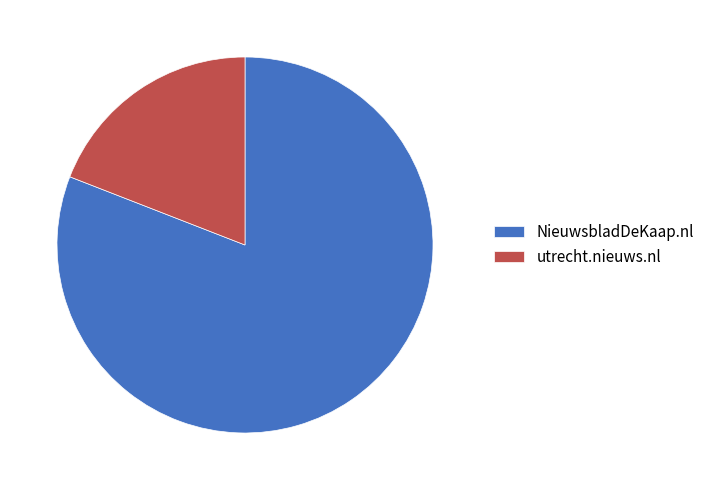

What is the ratio of the value at NieuwsbladDeKaap.nl to the value at utrecht.nieuws.nl?

4.2